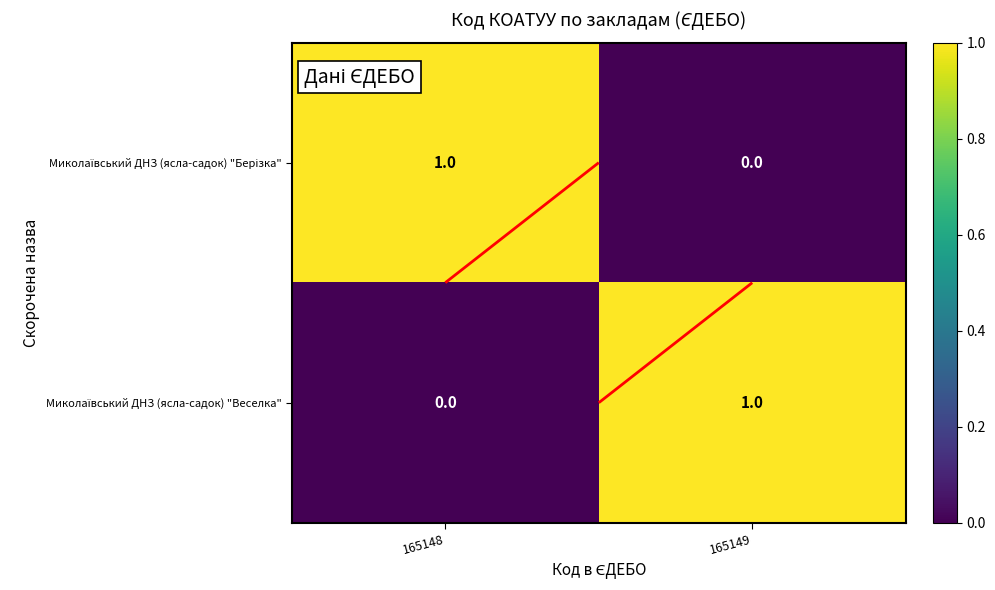

Between 165148 and 165149, which is larger?

165148